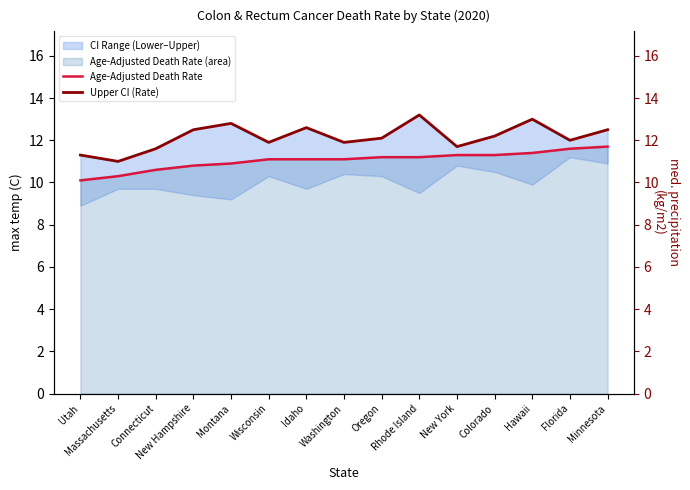

At which label is Age-Adjusted Death Rate closest to 10?

Utah